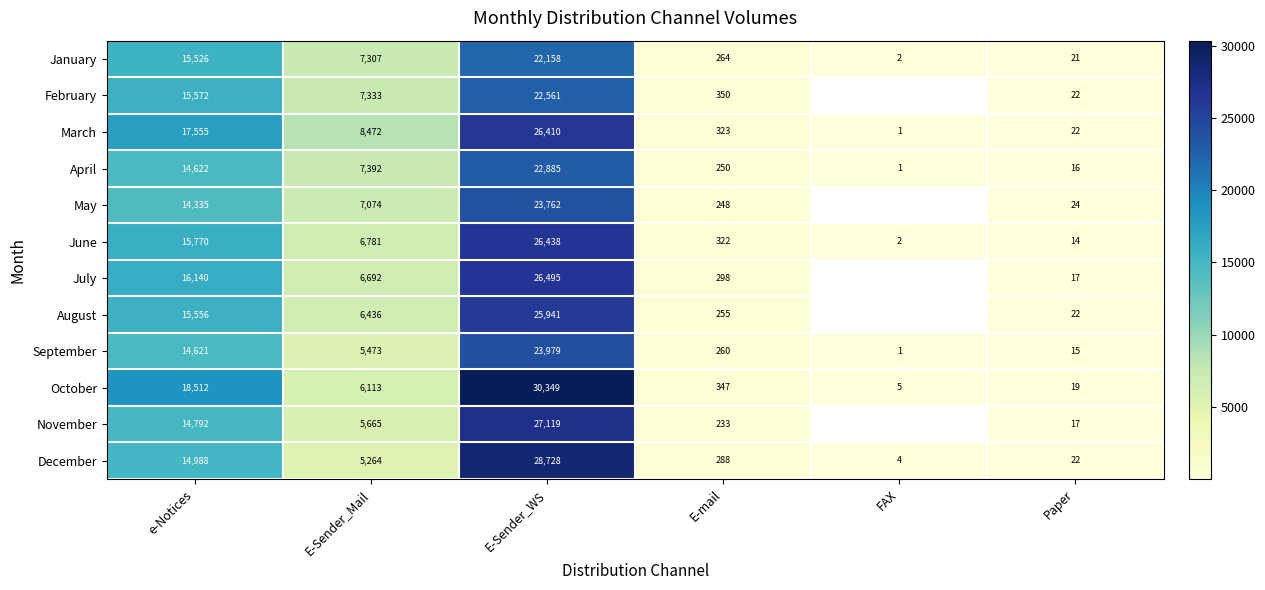

At e-Notices, list the series in order from largest to smallest.

October, March, July, June, February, August, January, December, November, April, September, May